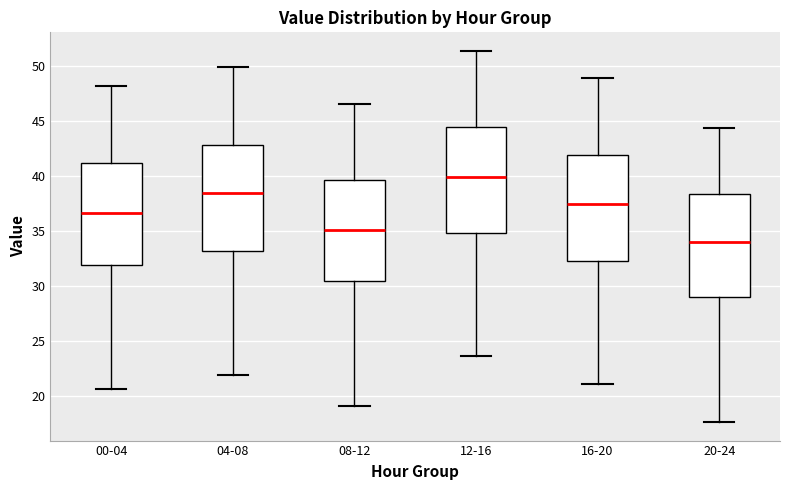

Reading left to right, transcribe this box plot: for each box, give where its median line is, the range the box spans, and where its two whiskers end, as read against the y-axis. The values are not printed on the chart, so give them approximately, as read against the axis.

00-04: median 36.5, box 32.0 to 41.0, whiskers 20.5 to 48.0
04-08: median 38.5, box 33.0 to 43.0, whiskers 22.0 to 50.0
08-12: median 35.0, box 30.5 to 39.5, whiskers 19.0 to 46.5
12-16: median 40.0, box 35.0 to 44.5, whiskers 23.5 to 51.5
16-20: median 37.5, box 32.5 to 42.0, whiskers 21.0 to 49.0
20-24: median 34.0, box 29.0 to 38.5, whiskers 17.5 to 44.5